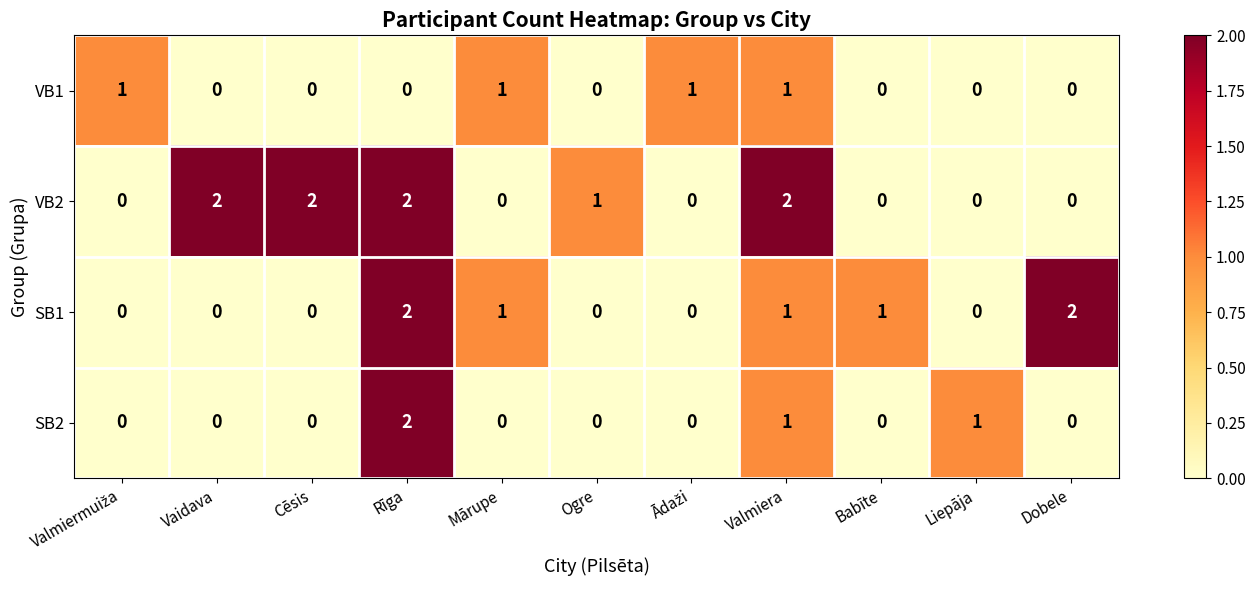

Where is VB2 nearest to the value 1?

Ogre